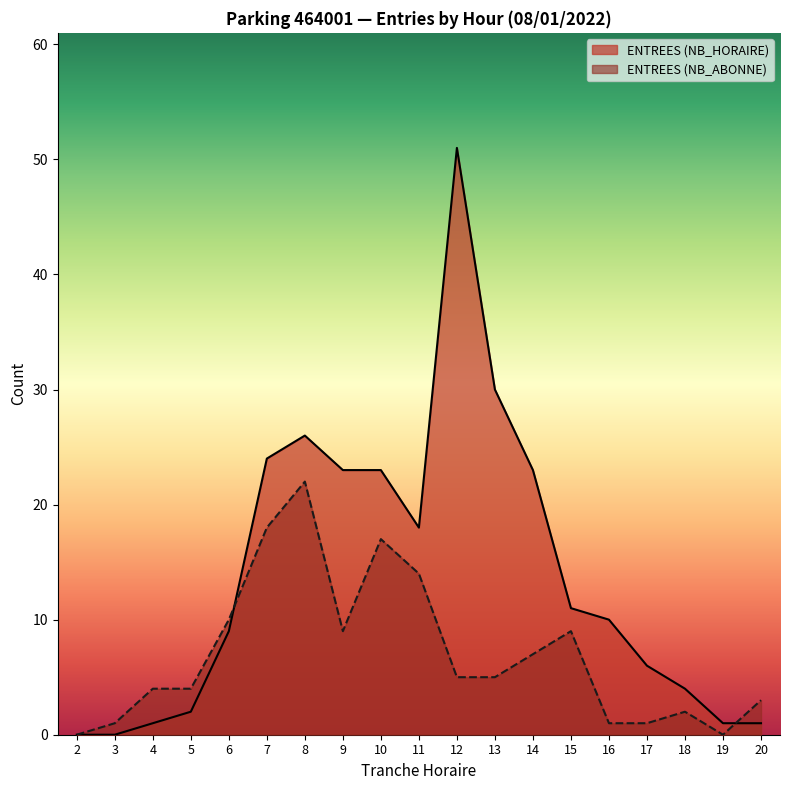

Which category has the highest value in the ENTREES (NB_ABONNE) series?

8